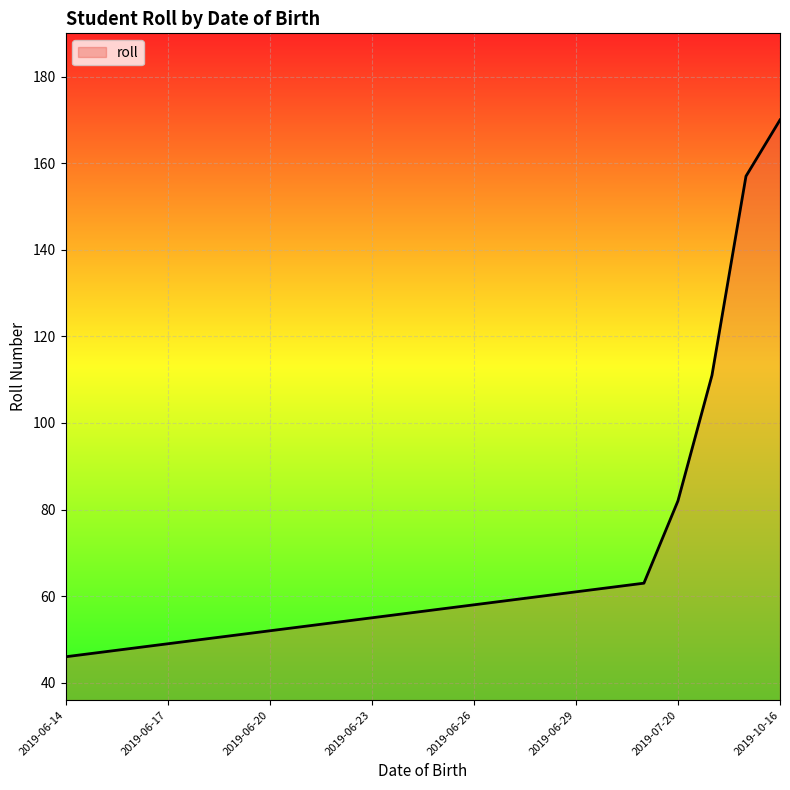

What is the minimum value shown in the chart?

46